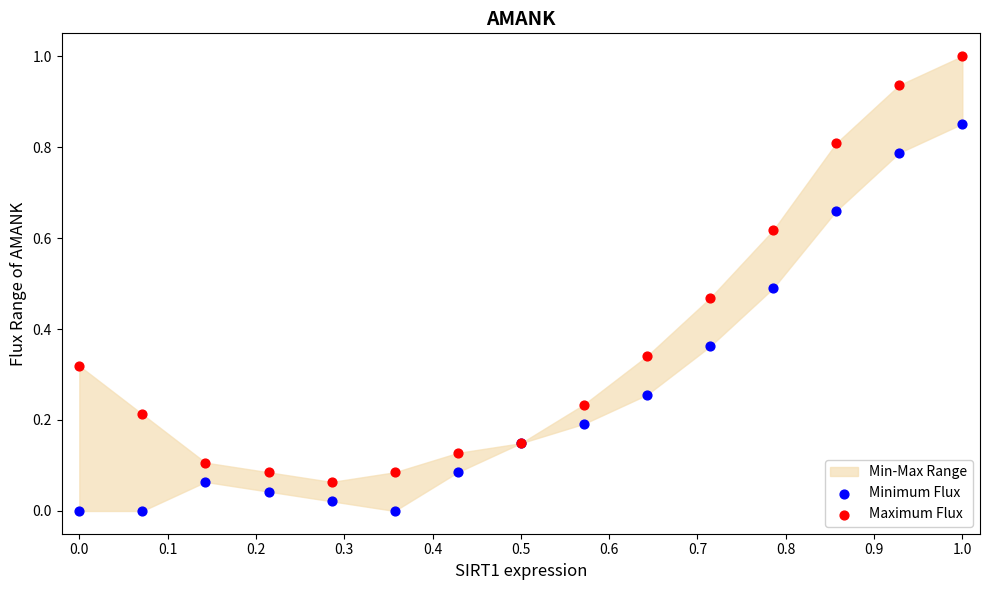

Which series contains the highest Y value?

Maximum Flux